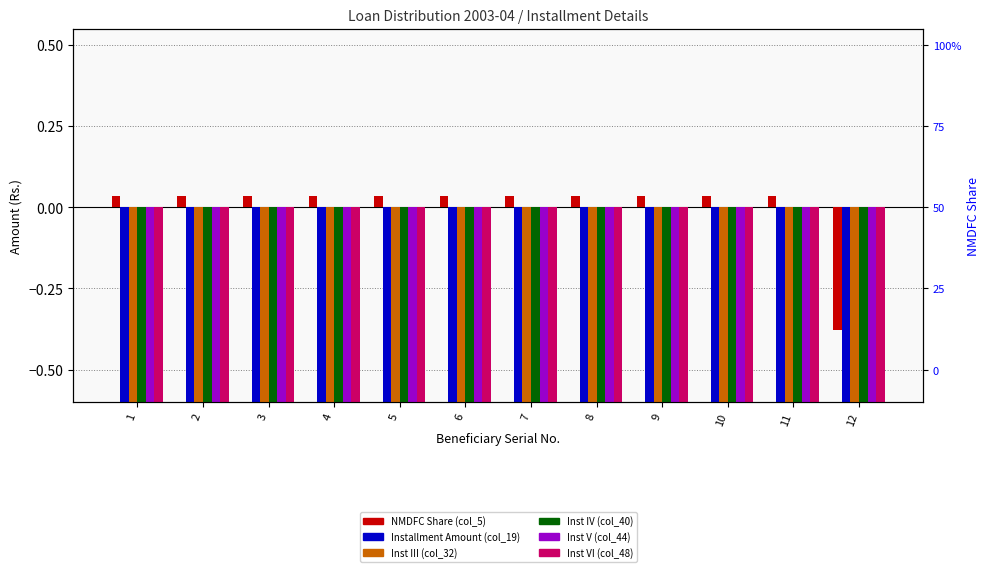

Where is NMDFC Share (col_5) nearest to the value 0?

1